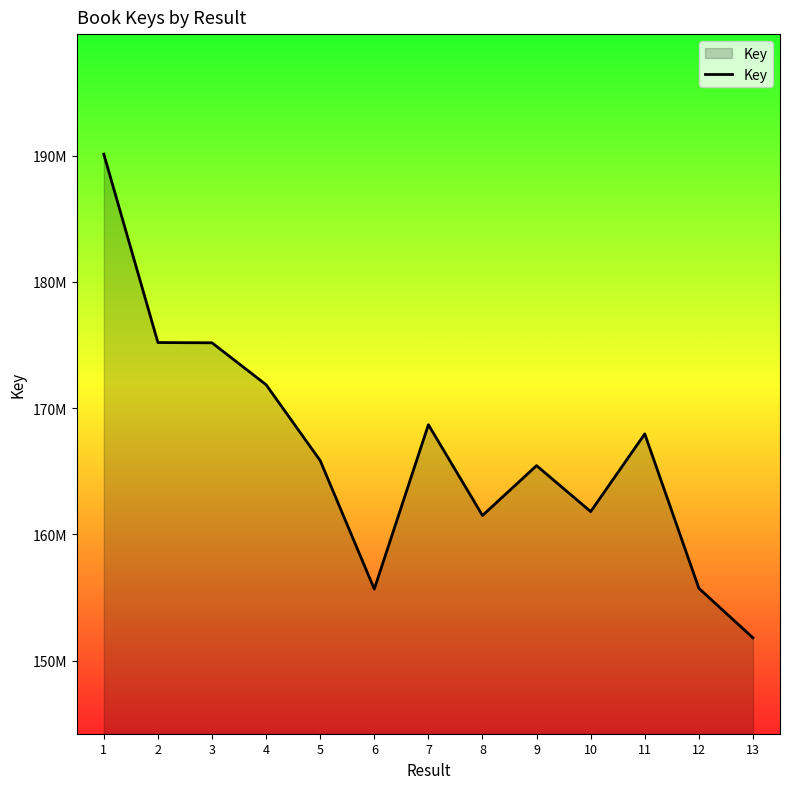

What is the smallest value displayed?

151818102